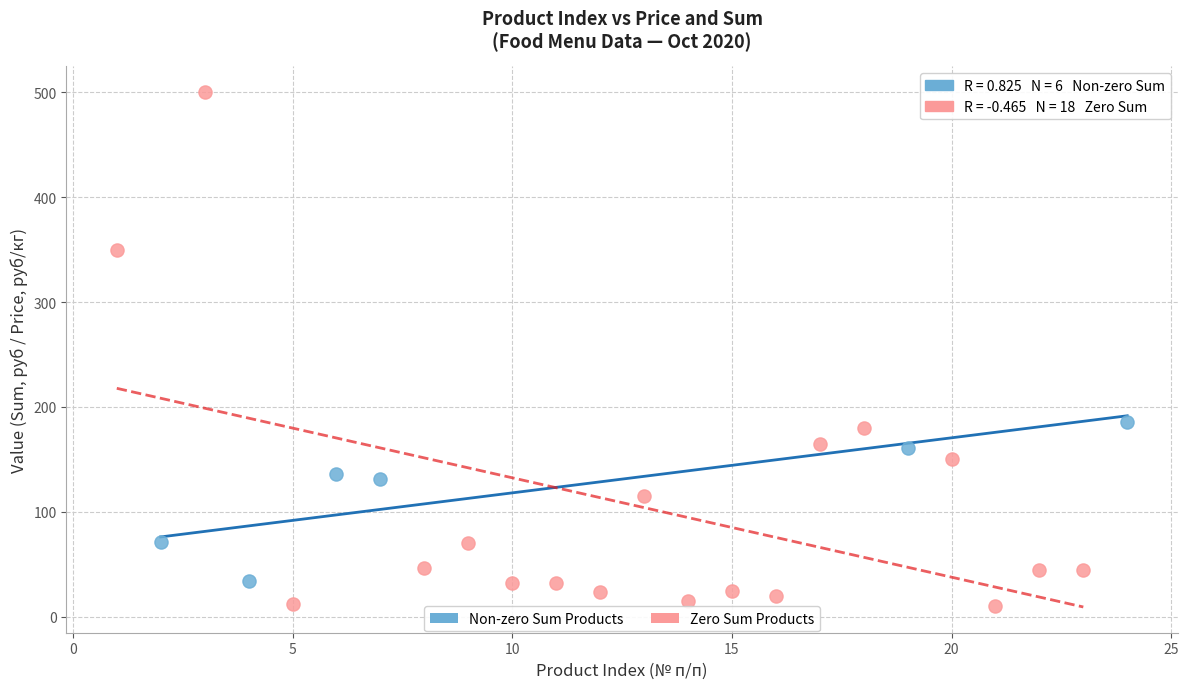

Which series has the largest Y range (max minus min)?

Zero Sum Products